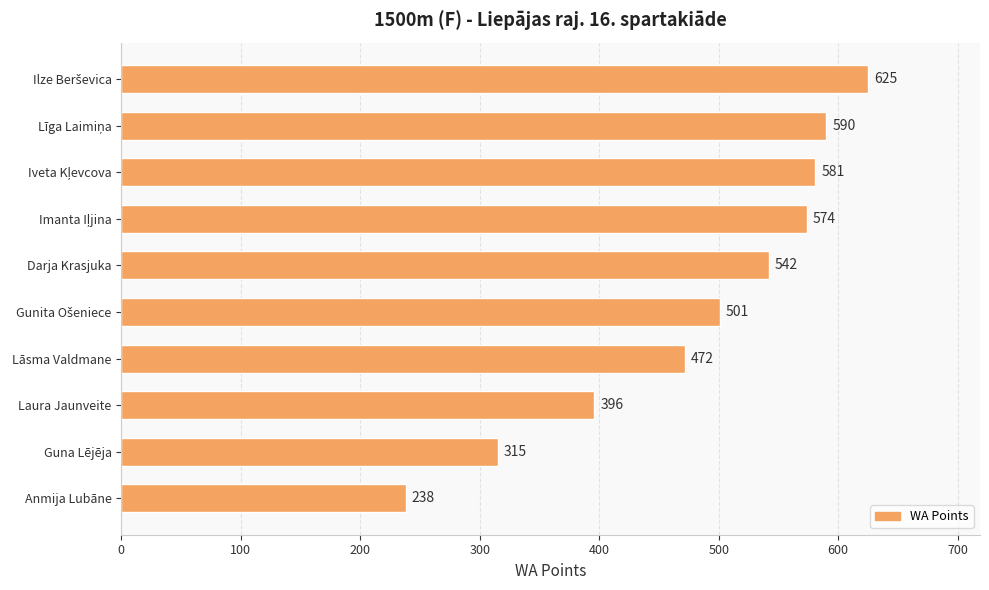

What is the ratio of the value at Laura Jaunveite to the value at Lāsma Valdmane?

0.8